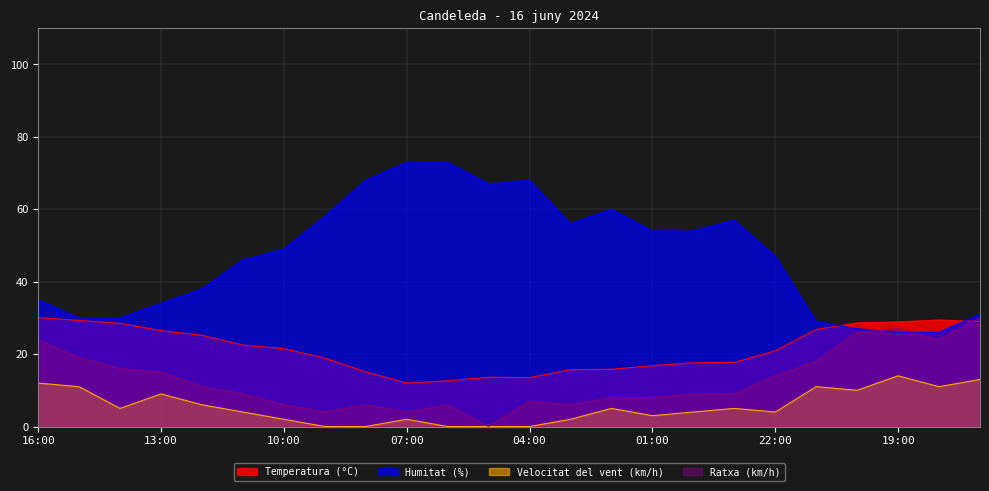

Which category has the lowest value in the Humitat (%) series?

19:00